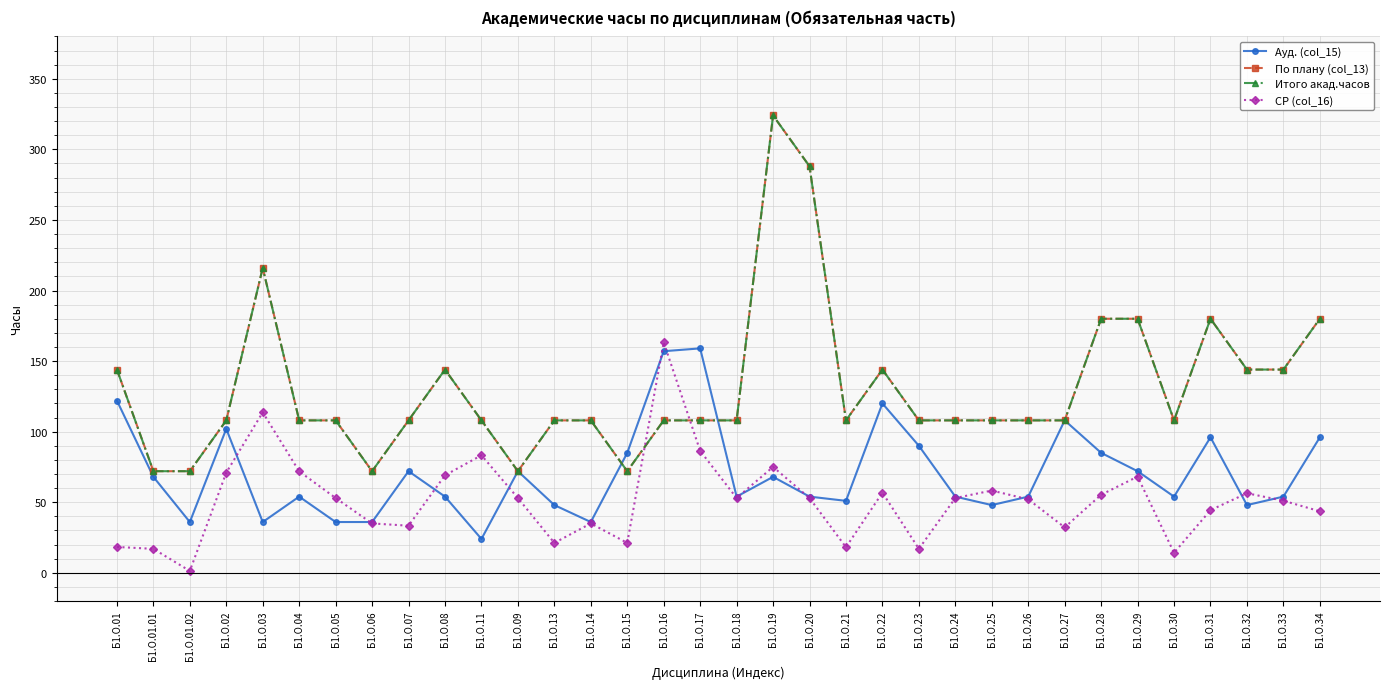

Which has a higher value, Б1.О.09 or Б1.О.31?

Б1.О.31